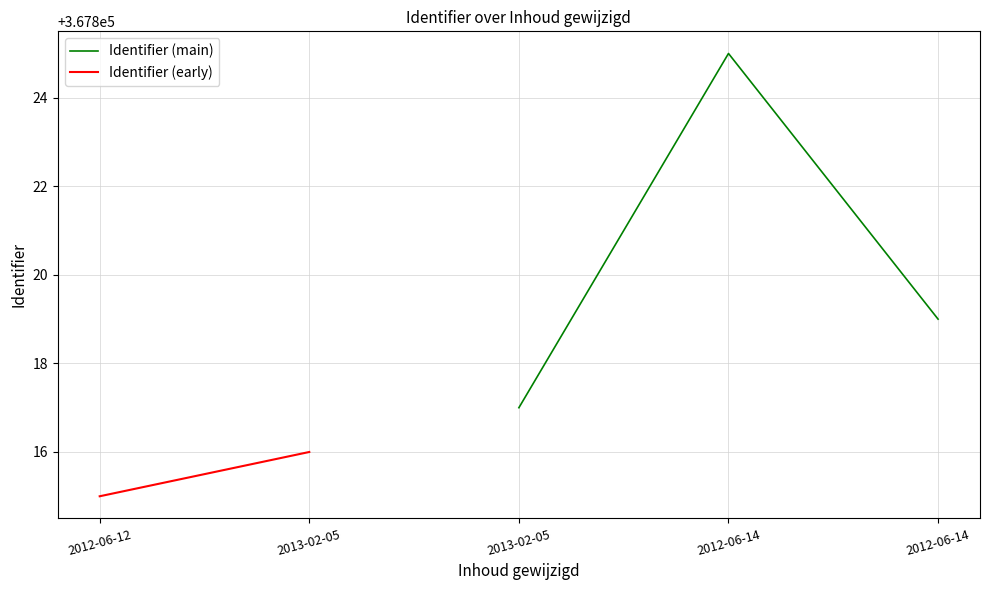

Reading right to left, transcribe all the data shown in this chart.

2012-06-14=367819	2012-06-14=367825	2013-02-05=367817	2013-02-05=367816	2012-06-12=367815